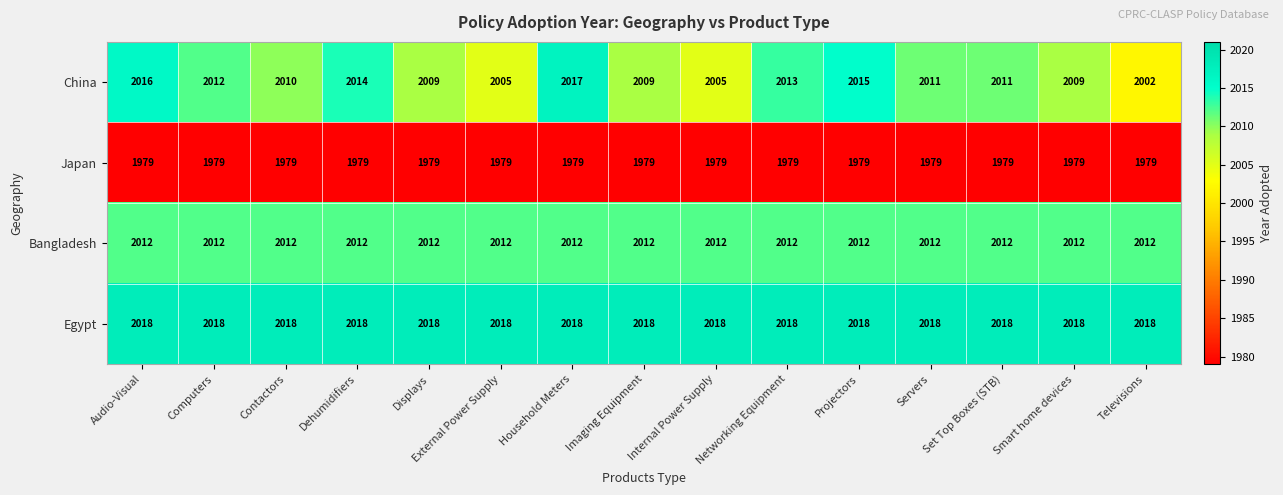

Rank the series by their maximum value, from lowest to highest.

Japan, Bangladesh, China, Egypt